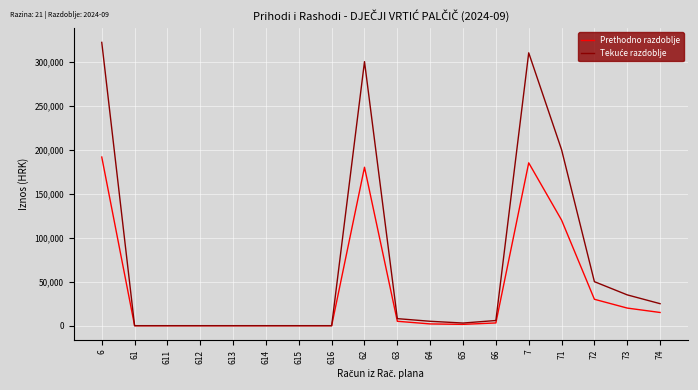

How many lines are shown in the chart?

2